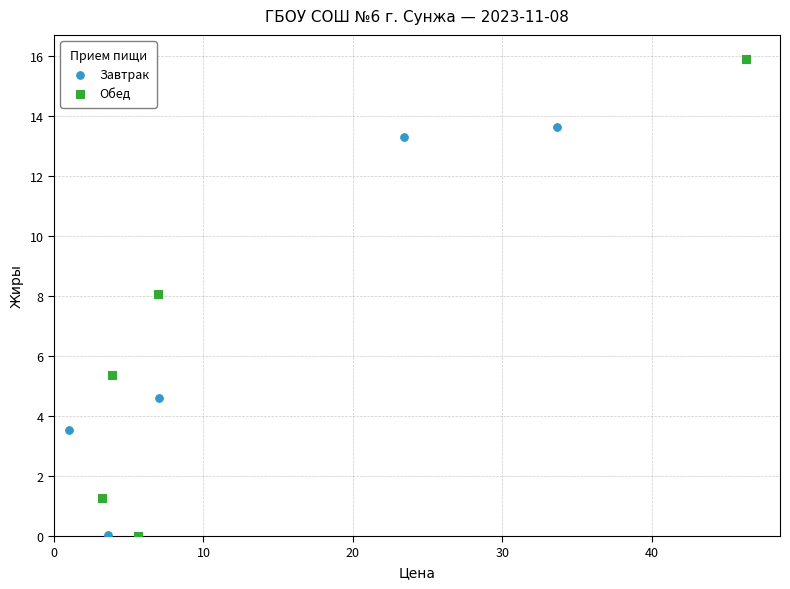

Which series has the widest spread of Y values?

Обед